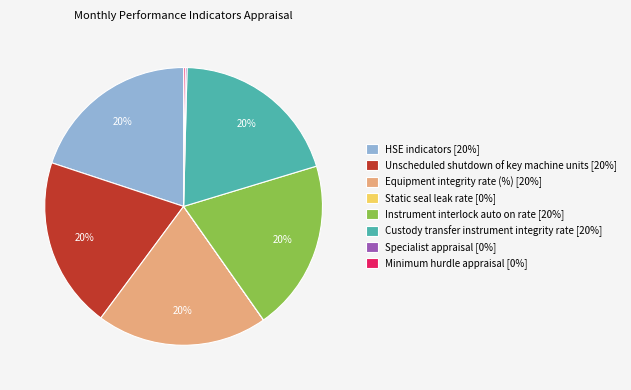

Approximately how many times larger is the value at HSE indicators compared to Custody transfer instrument integrity rate?

1.0